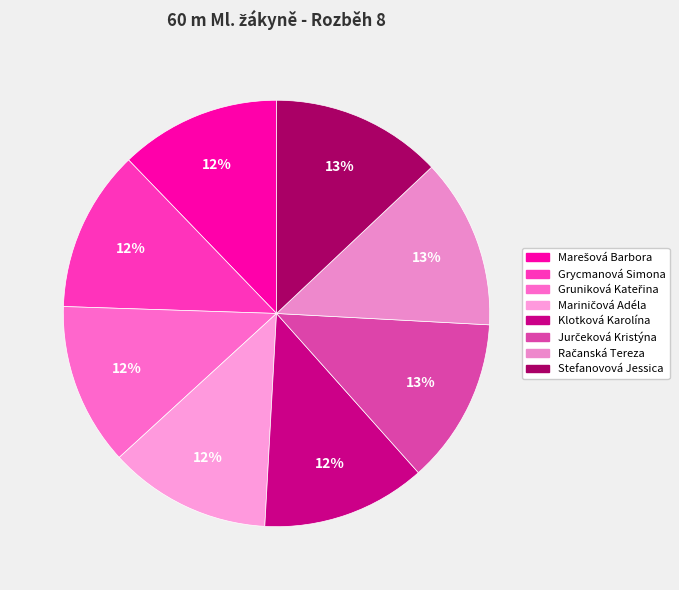

How many slices are in this pie chart?

8